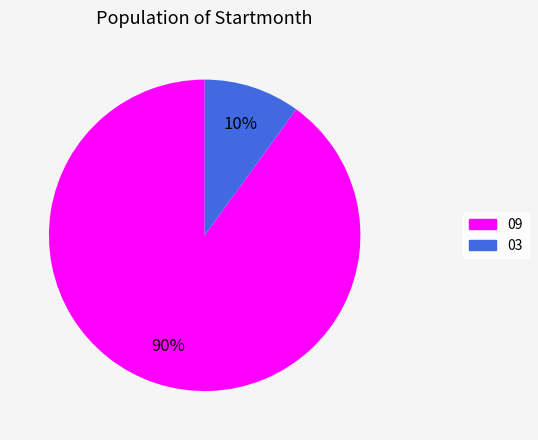

Does 09 represent more than half of the total?

Yes